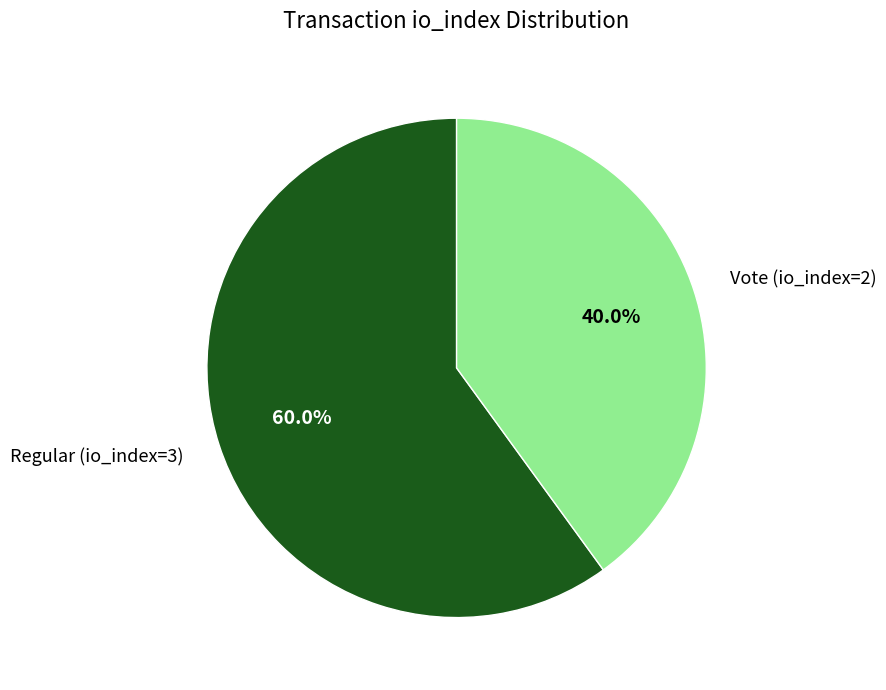

To the nearest percent, what portion does Vote (io_index=2) represent?

40%